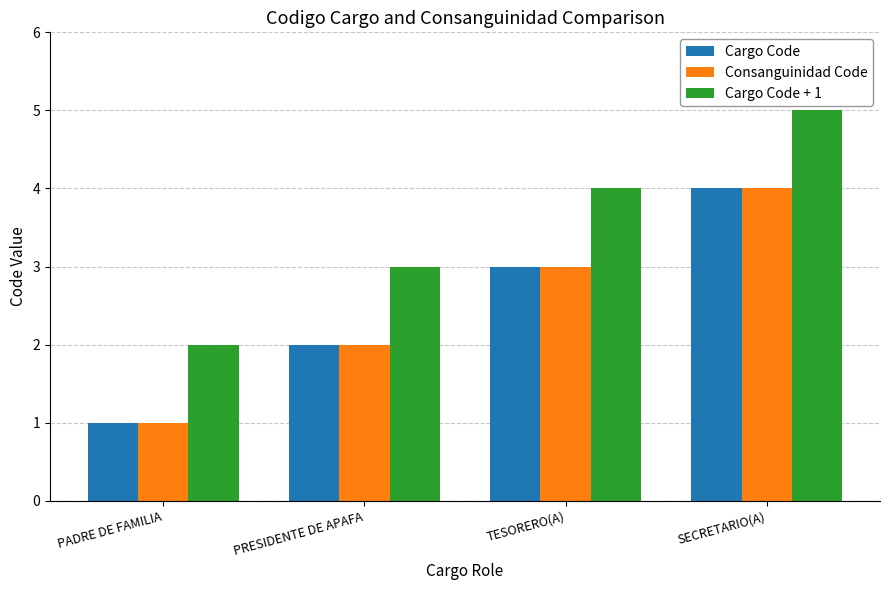

True or false: Cargo Code + 1 has a value of 4 at PRESIDENTE DE APAFA.

False